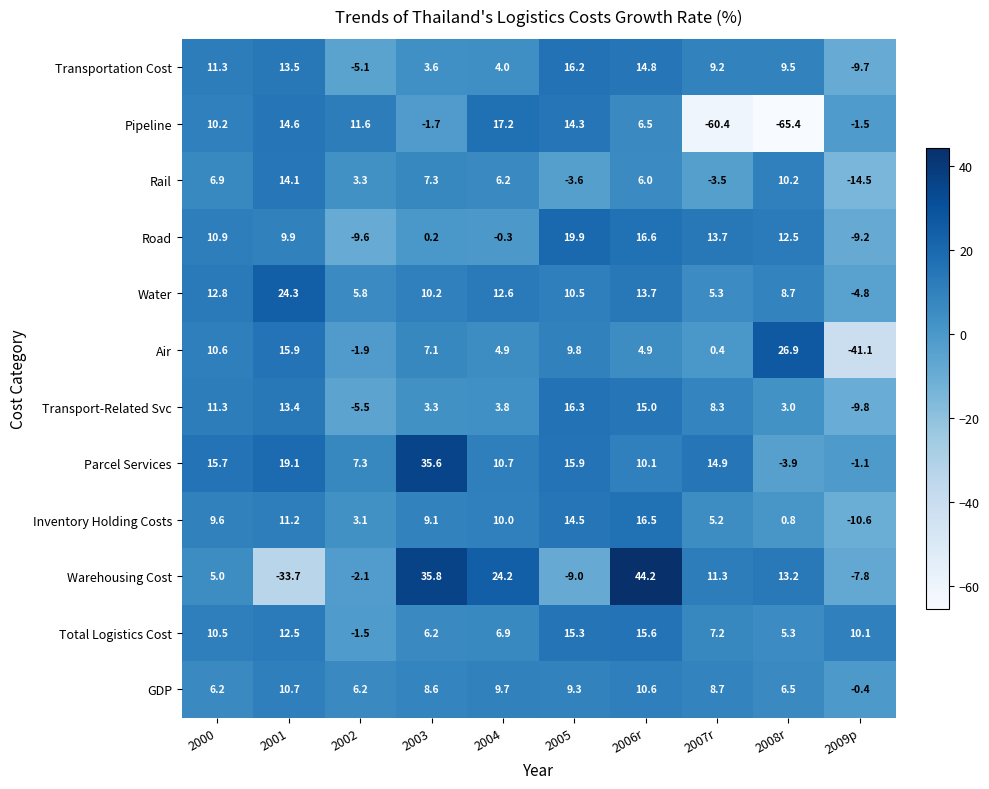

At which label is Transport-Related Svc closest to 3?

2008r